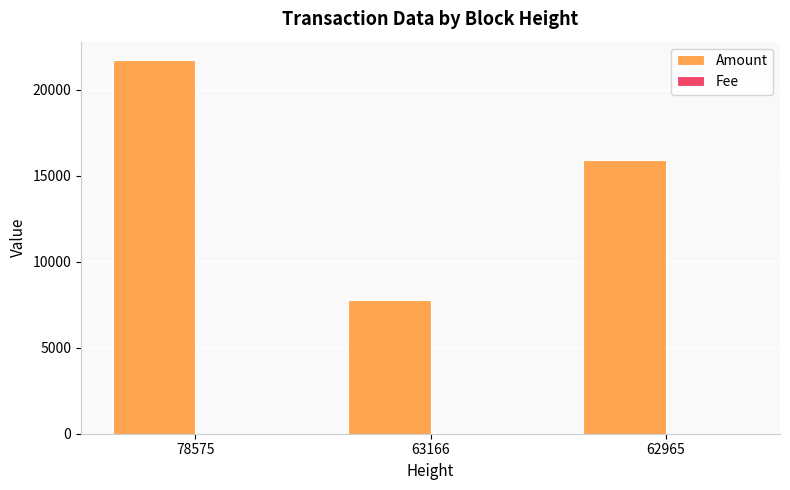

What is the maximum value shown in the chart?

21722